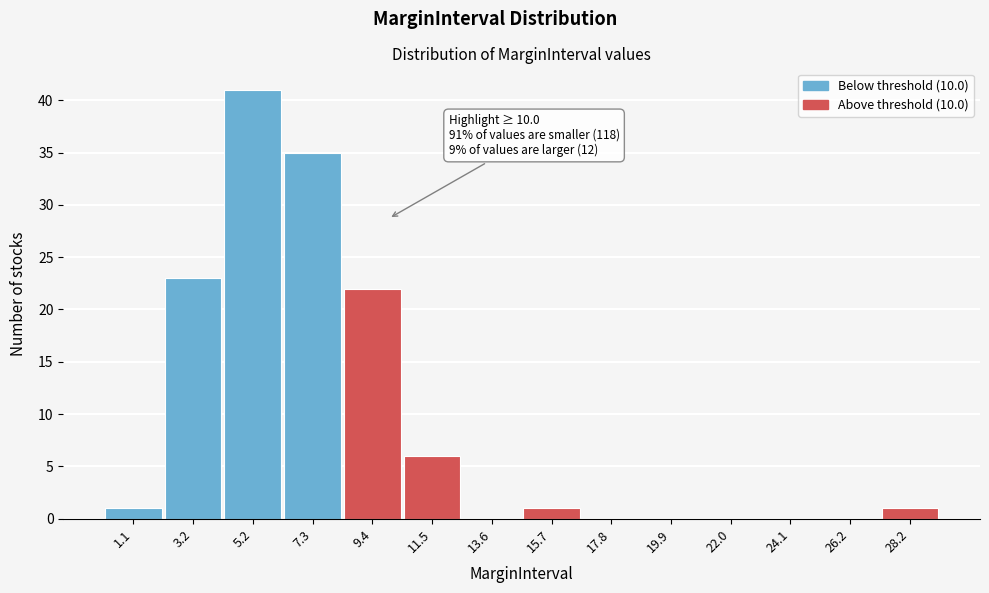

Over which range of the x-axis is the bar tallest?

4.0 to 6.5